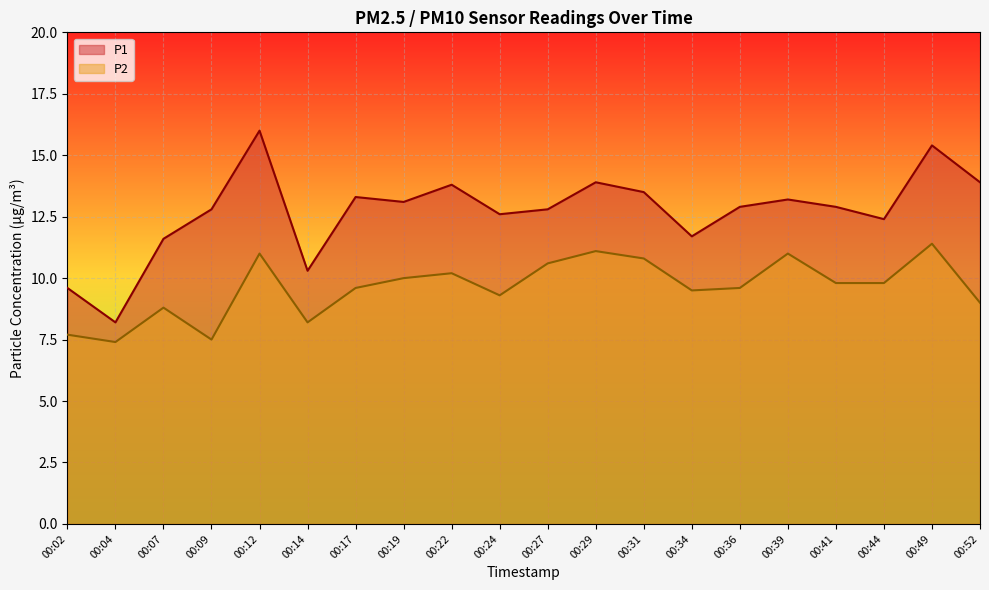

What are all the series names shown in the legend?

P1, P2